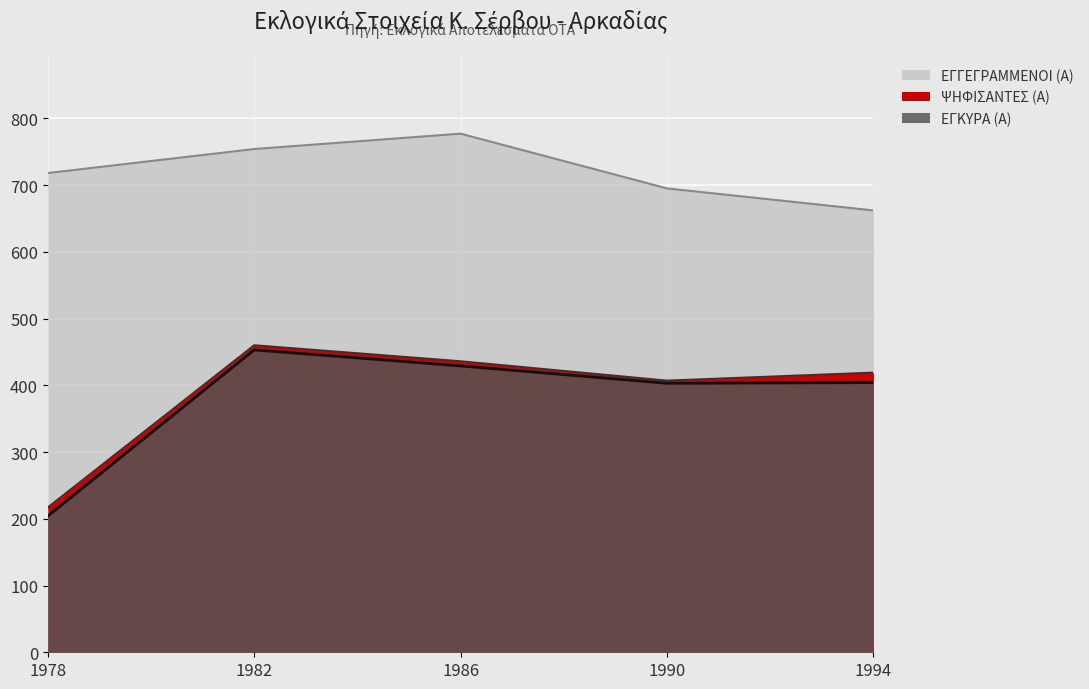

Is it true that ΕΓΚΥΡΑ (Α) equals 166 at 1982?

False